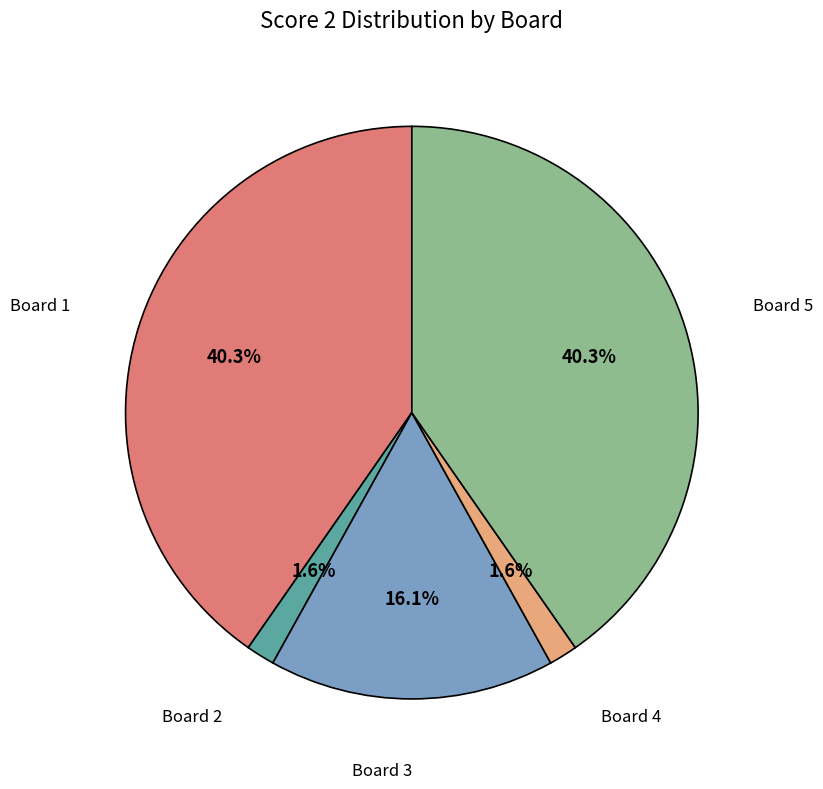

Is there any slice that represents more than half of the pie?

No